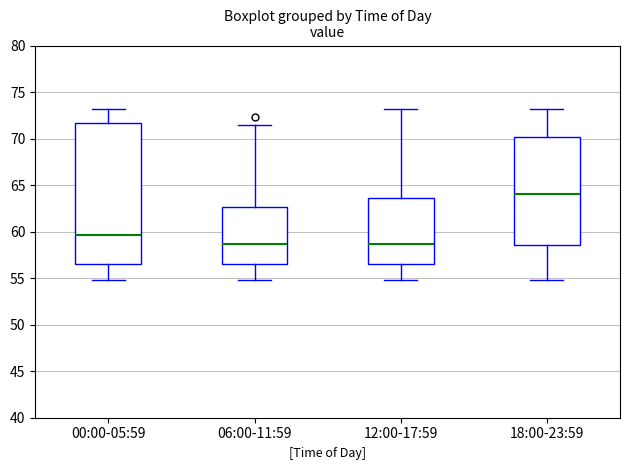

Reading left to right, transcribe this box plot: for each box, give where its median line is, the range the box spans, and where its two whiskers end, as read against the y-axis. The values are not printed on the chart, so give them approximately, as read against the axis.

00:00-05:59: median 59.5, box 56.5 to 71.5, whiskers 55.0 to 73.0
06:00-11:59: median 58.5, box 56.5 to 62.5, whiskers 55.0 to 71.5
12:00-17:59: median 58.5, box 56.5 to 63.5, whiskers 55.0 to 73.0
18:00-23:59: median 64.0, box 58.5 to 70.0, whiskers 55.0 to 73.0